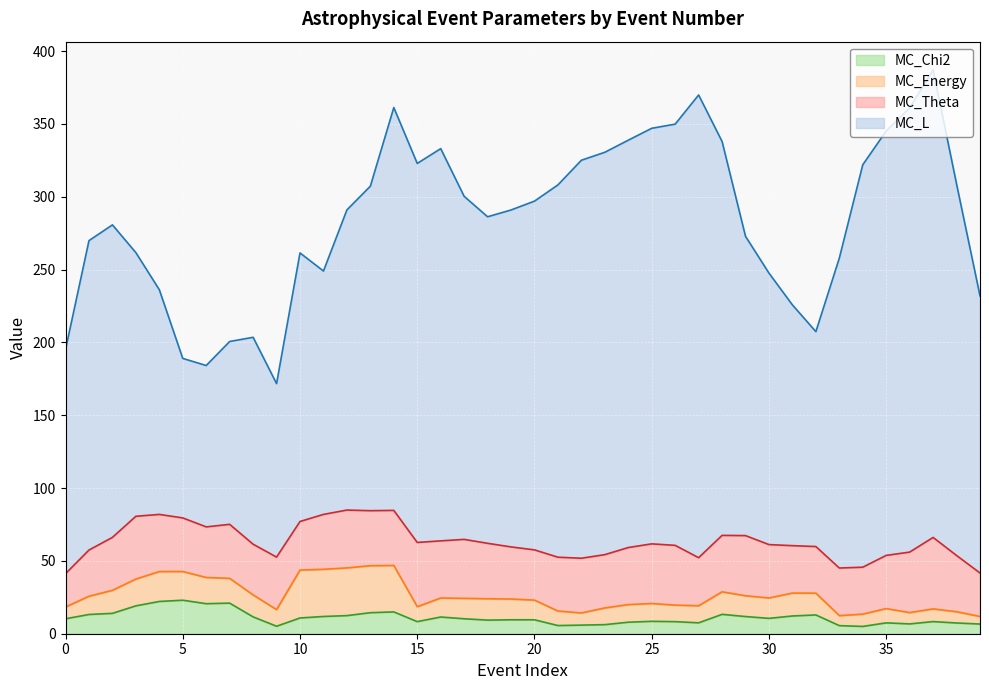

At which category is the sum across all series the highest?

14